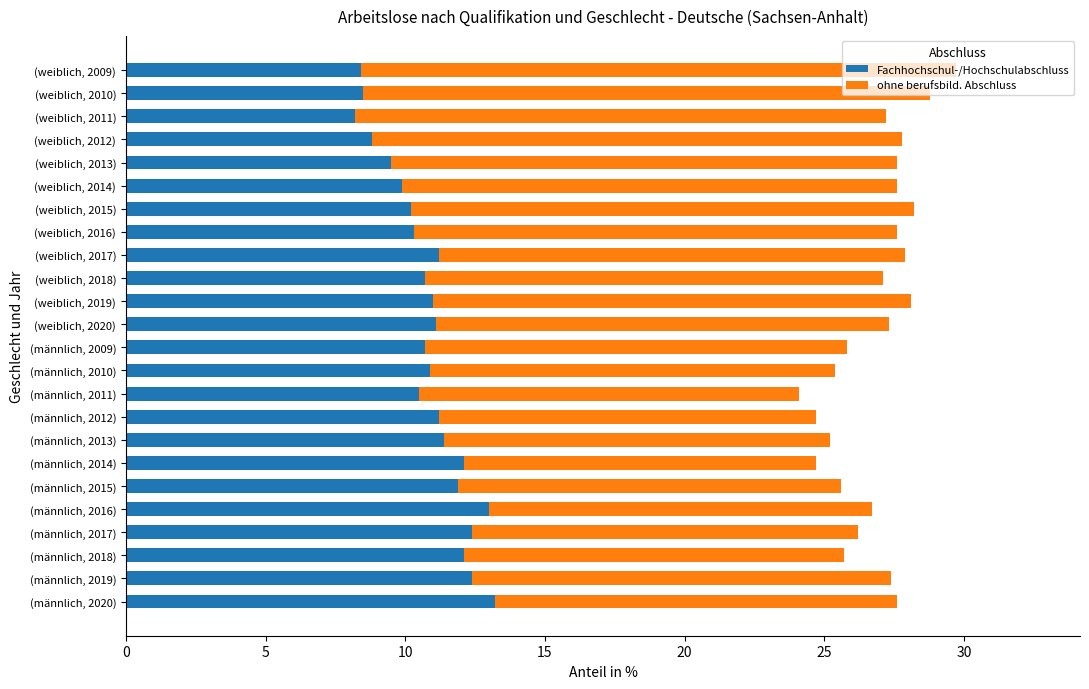

What is the total value across all series at (weiblich, 2020)?

27.3